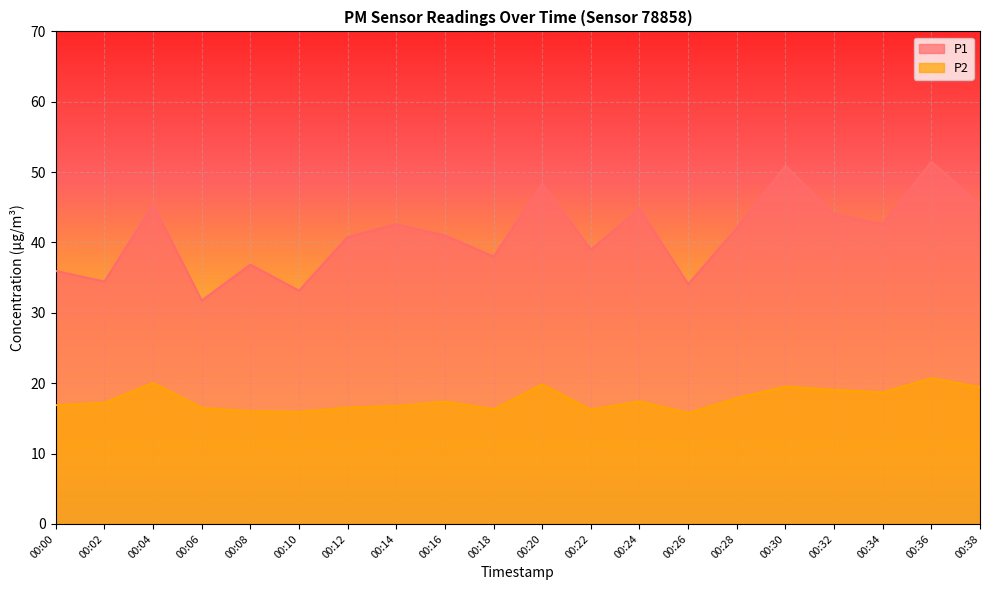

List the series in order of their peak value, highest first.

P1, P2